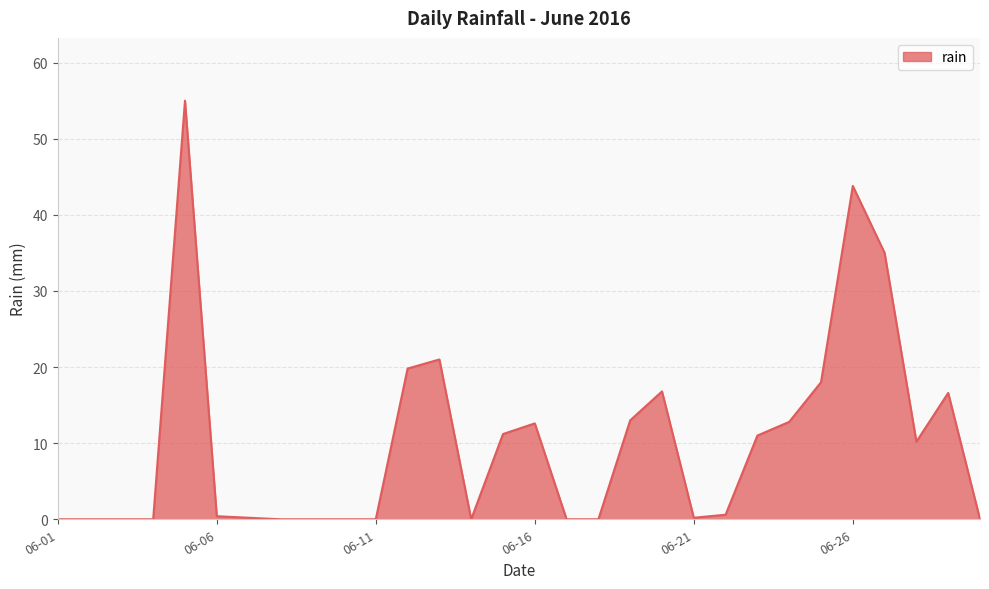

What is the difference between the maximum and minimum values?

55.0